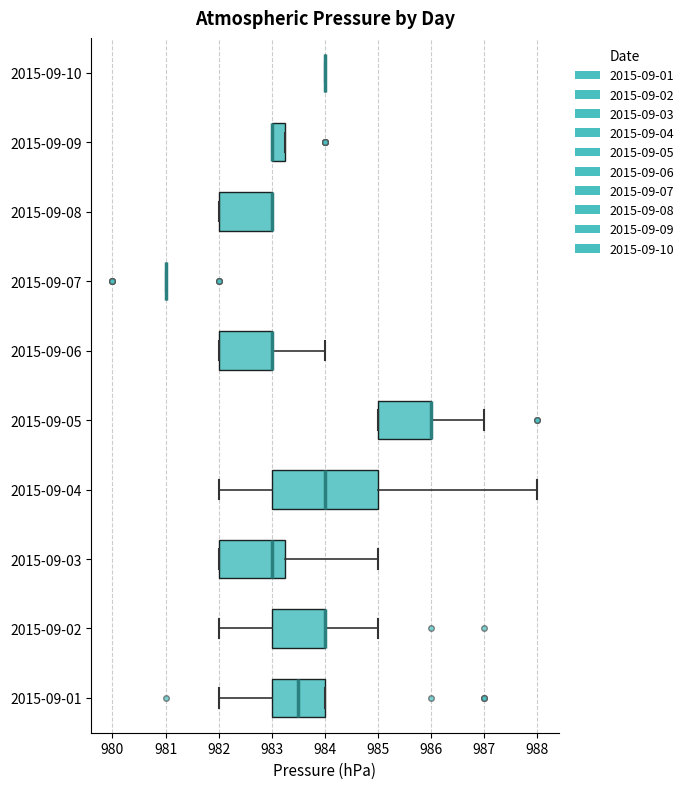

Comparing the boxes themselves (not the whiskers), which one is the widest?

2015-09-04